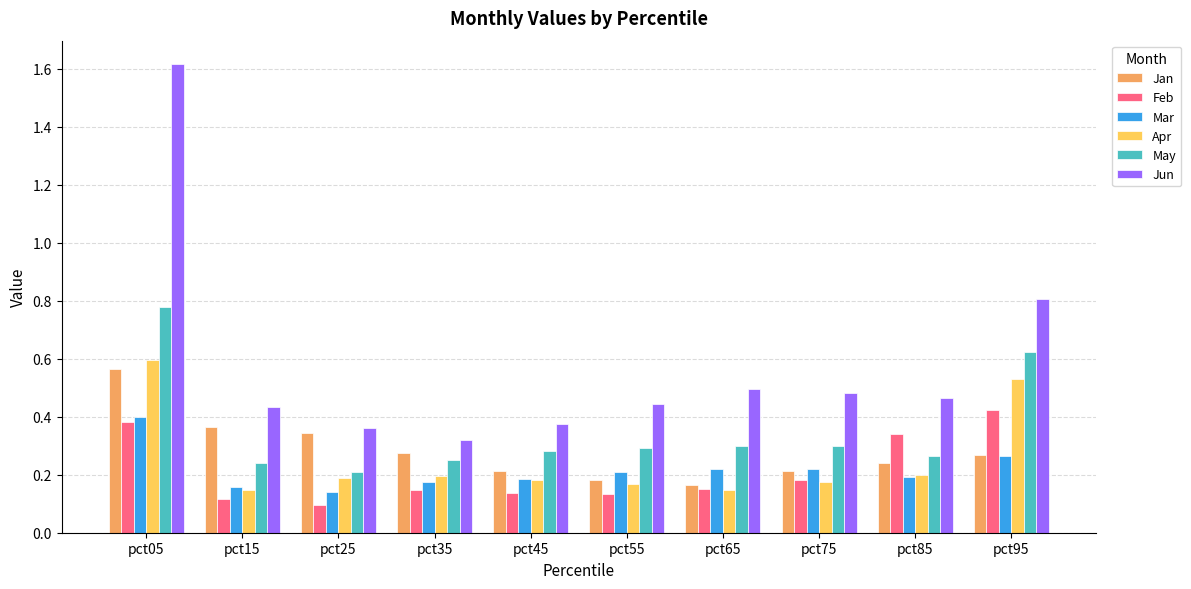

How many Apr values are between 0 and 1?

10